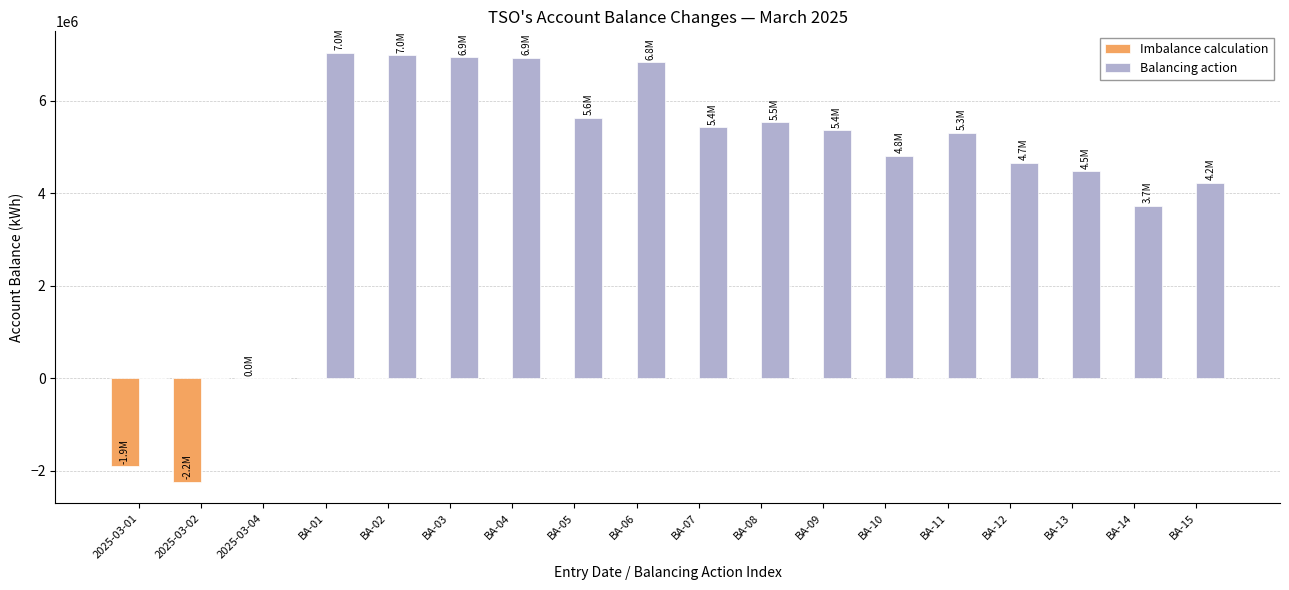

The value of Imbalance calculation at BA-09 is 0. True or false?

True